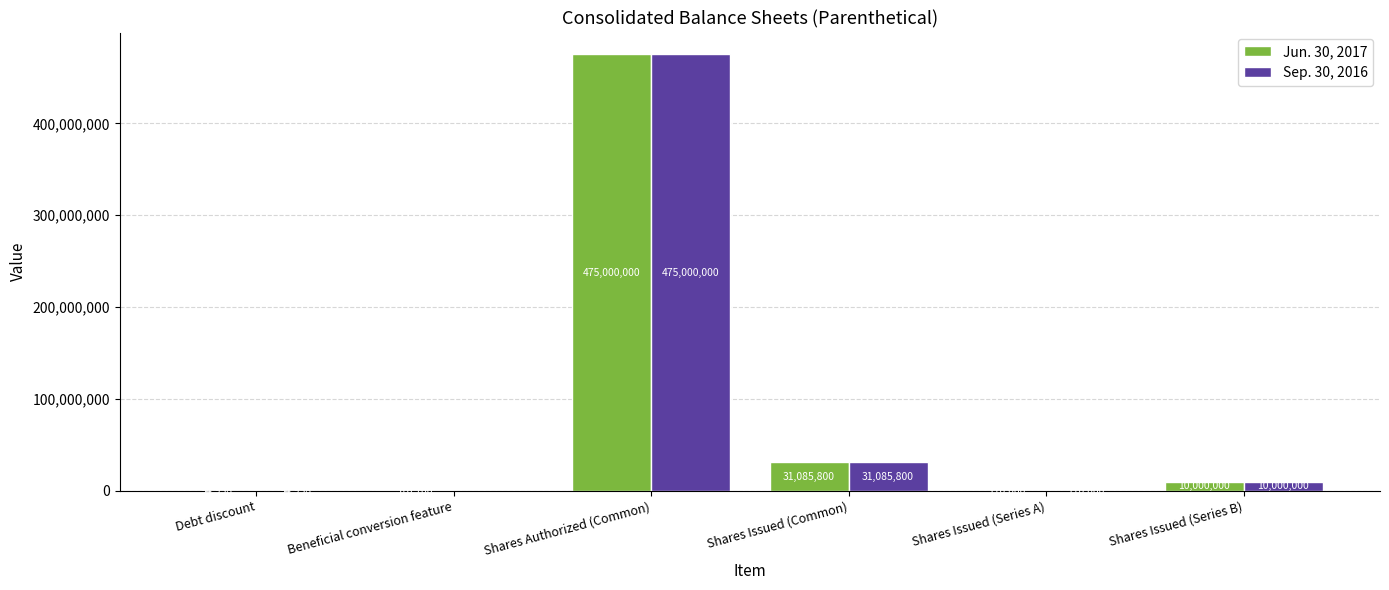

What is the difference between the Jun. 30, 2017 values at Shares Issued (Series A) and Debt discount?

15042